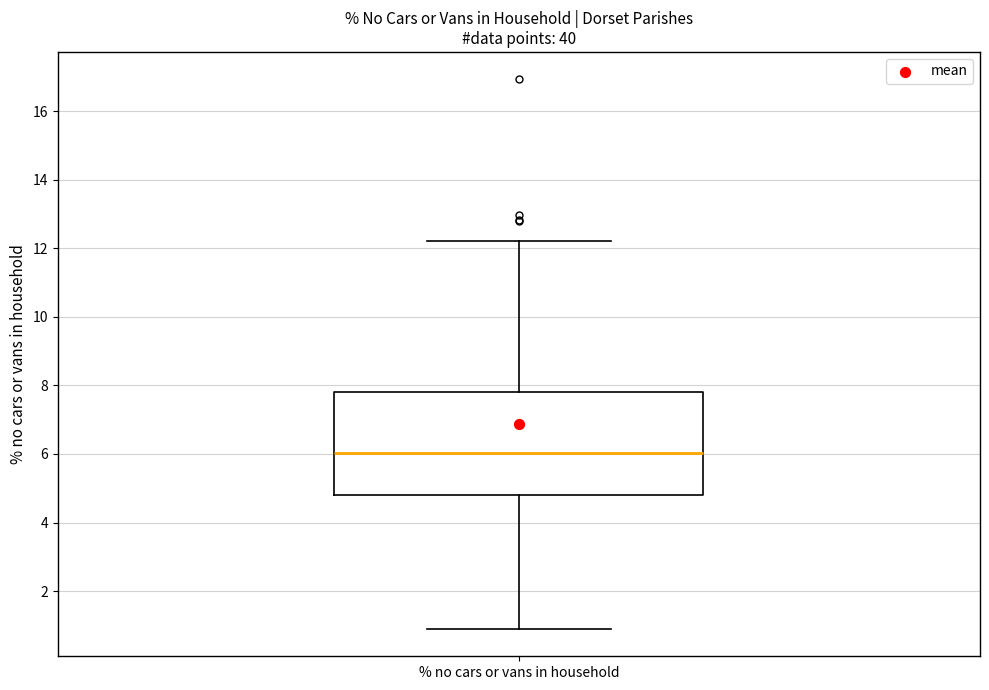

Transcribe this box plot: give where the median line is, the range the box spans, and where the two whiskers end, as read against the y-axis. The values are not printed on the chart, so give them approximately, as read against the axis.

median 6.0, box 4.8 to 7.8, whiskers 1.0 to 12.2